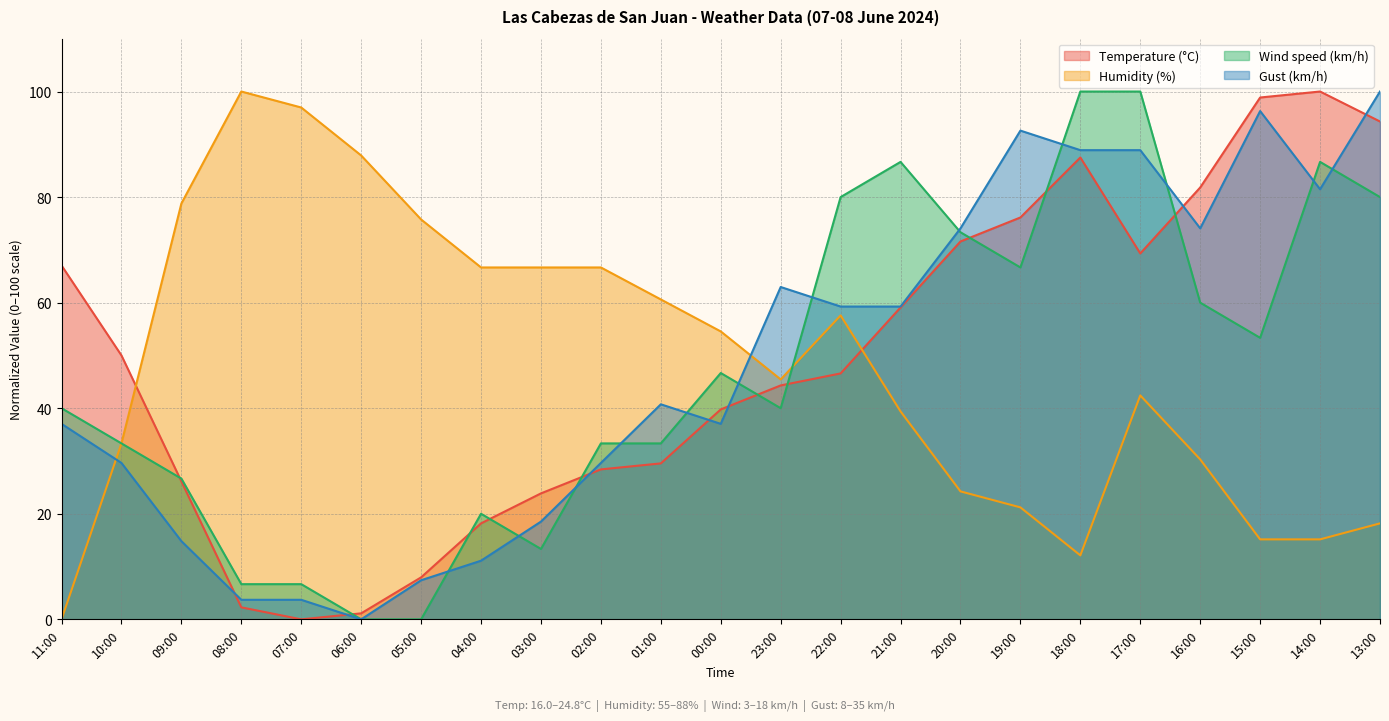

Is the value of Wind speed (km/h) at 02:00 greater than the value of Humidity (%) at 10:00?

No